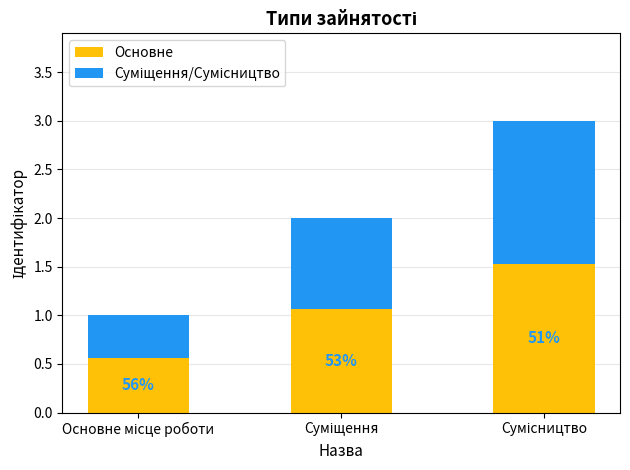

Does the chart contain any negative values?

No